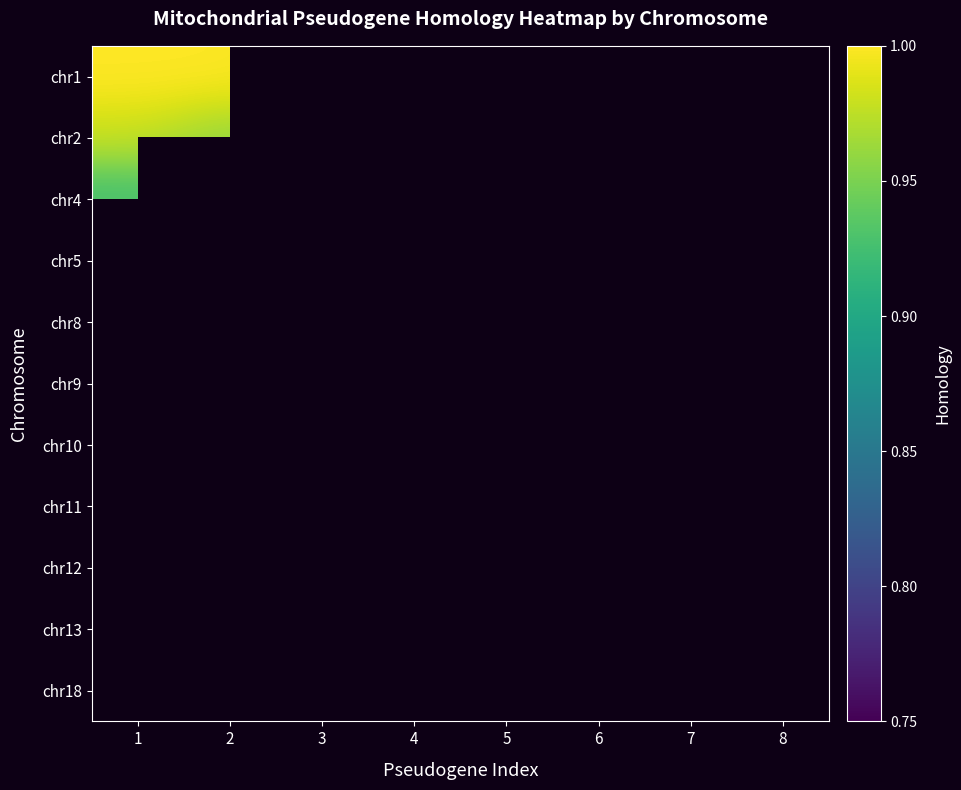

List the labels in order of chr11 value, smallest first.

2, 3, 4, 5, 6, 7, 8, 1